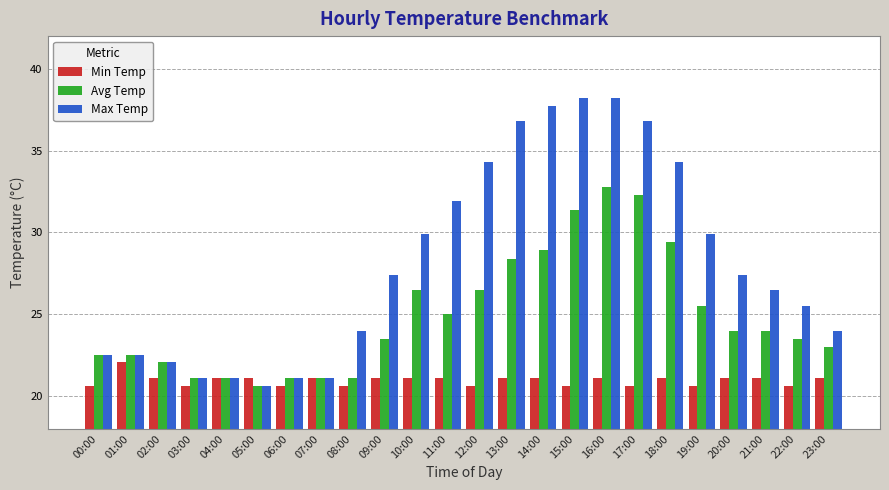

At which label does Min Temp reach its peak?

01:00